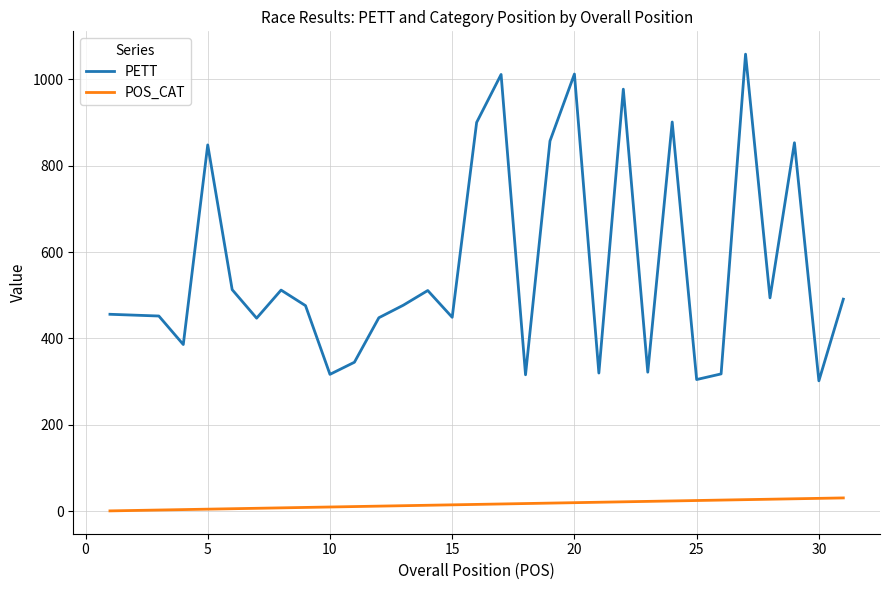

Which series has the largest total across all categories?

PETT